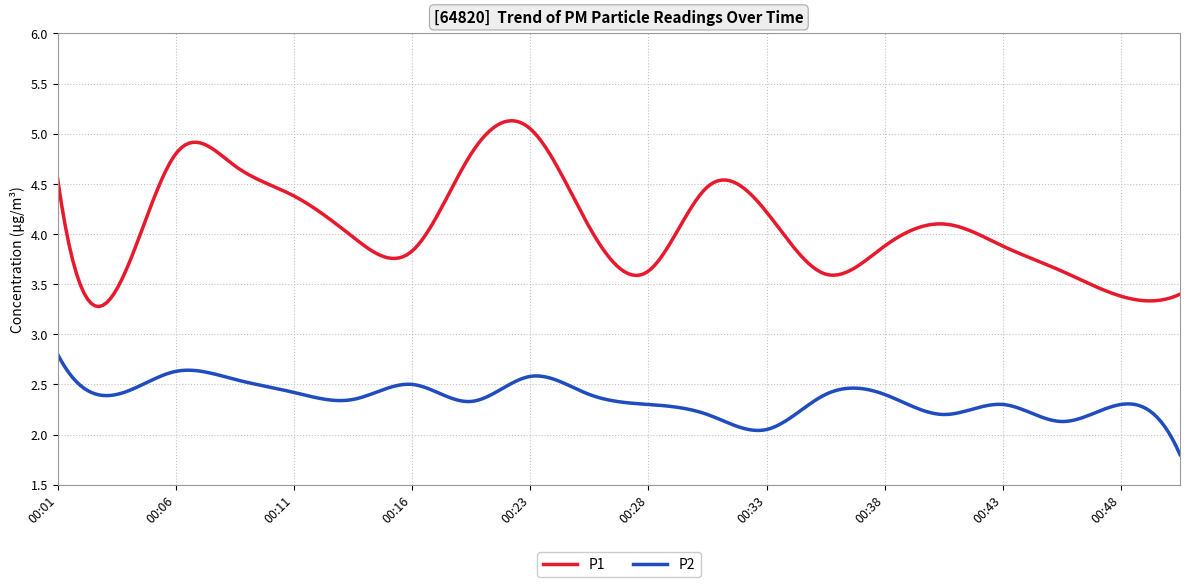

Which series has the largest total across all categories?

P1